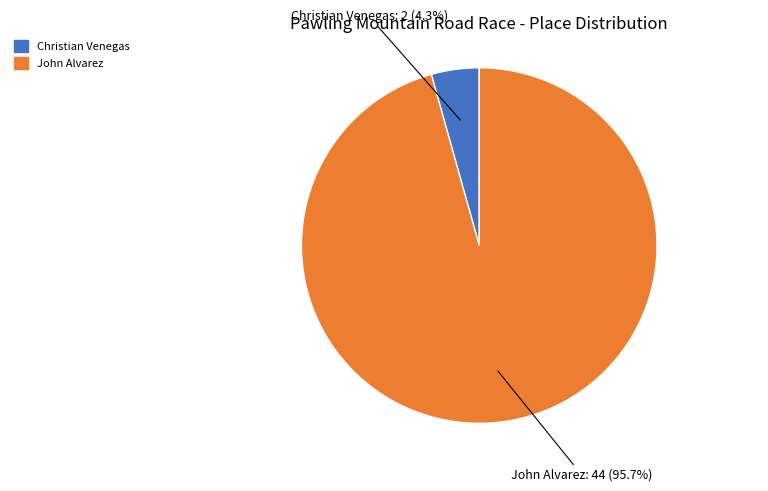

Rank the categories by value from lowest to highest.

Christian Venegas, John Alvarez